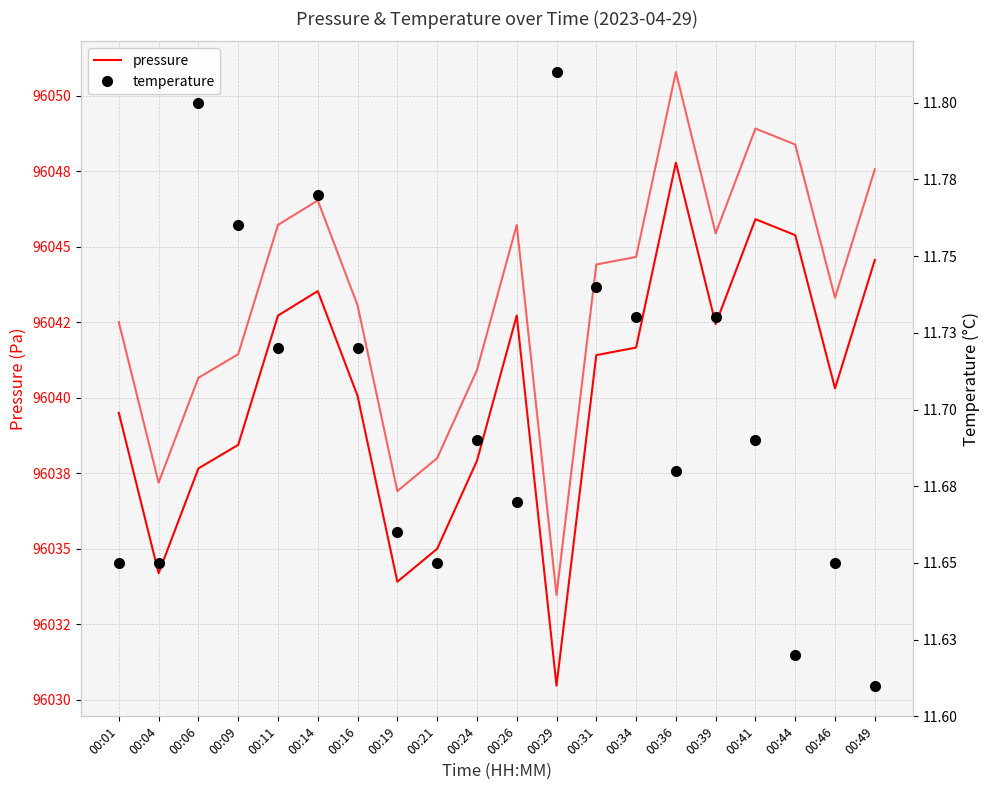

What value does the pressure series have at 00:36?

96047.8